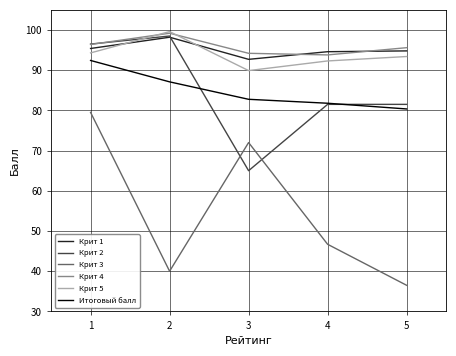

What is the difference between the second highest and second lowest values in the Итоговый балл series?

5.3